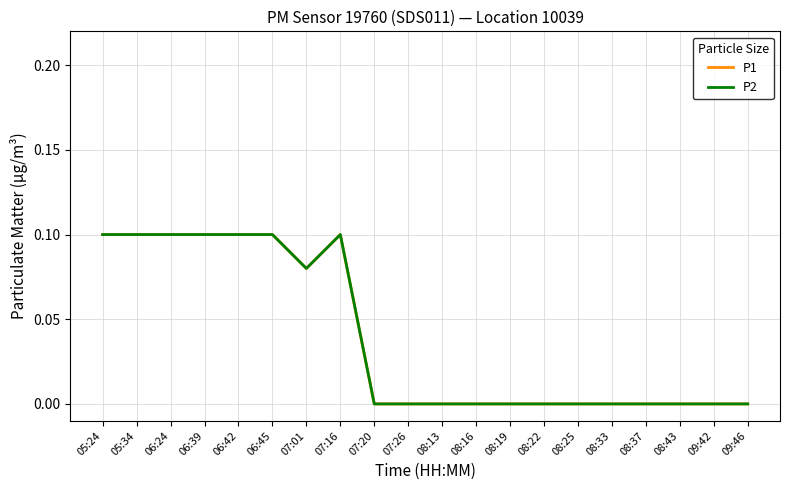

Does the chart have visible grid lines?

Yes